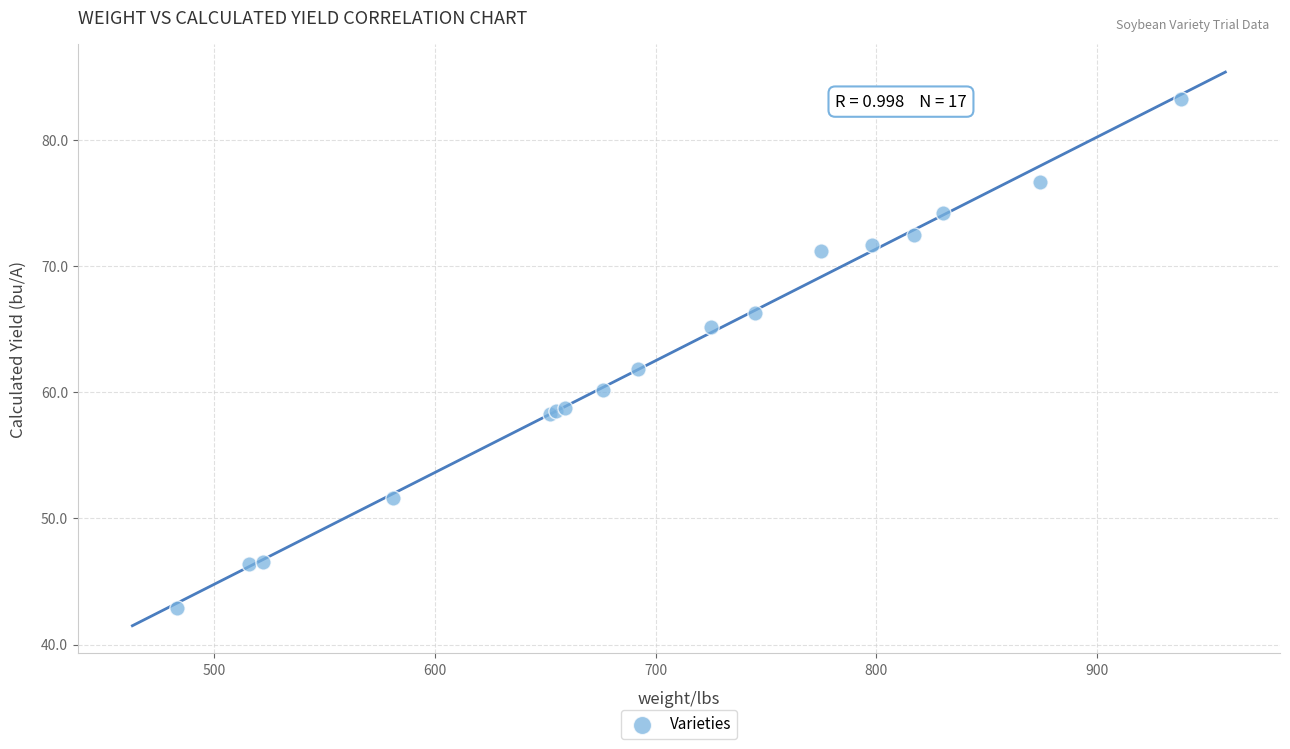

What Y value in the scatter plot is closest to 63?

61.8